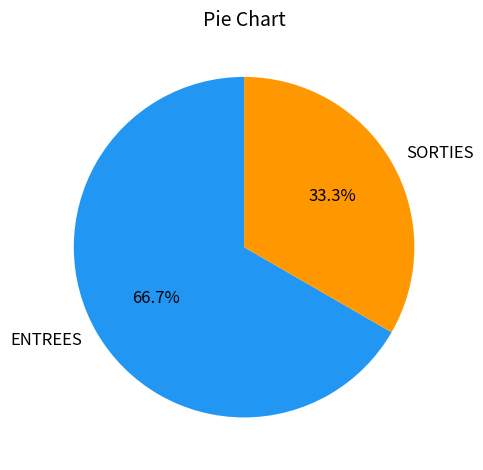

Which slice represents more than half of the pie?

ENTREES